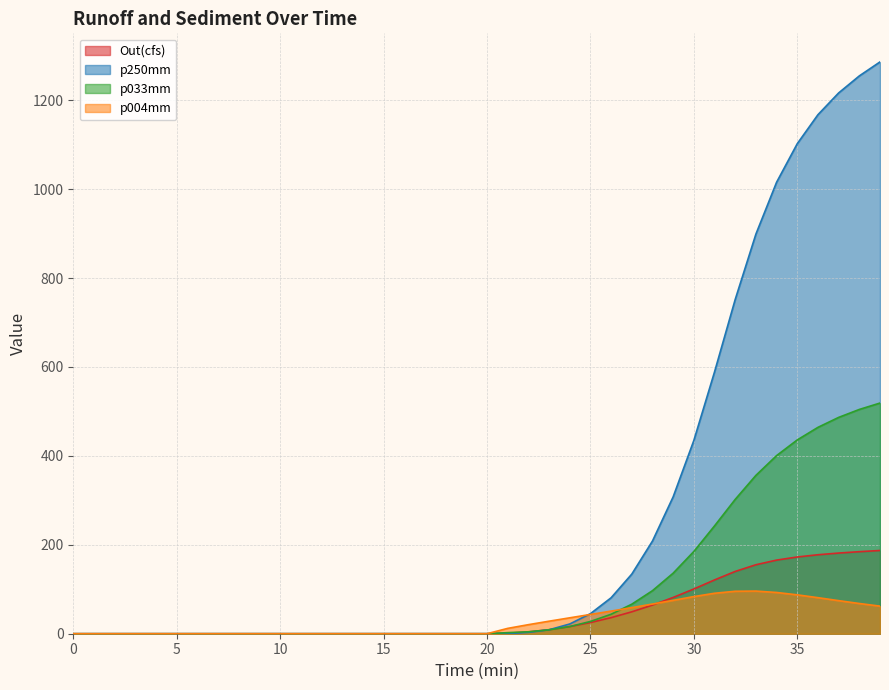

The value of p250mm at 5 is -732.2. True or false?

False